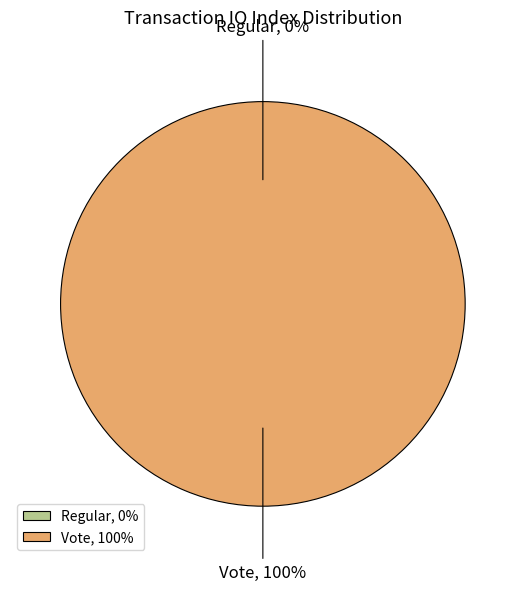

Between Vote and Regular, which is larger?

Vote